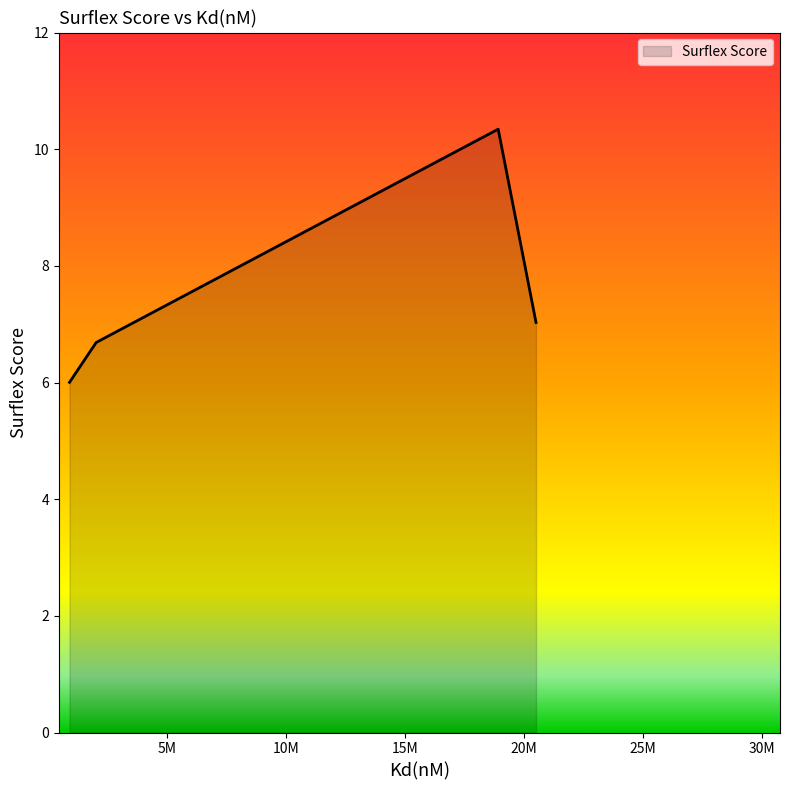

What is the difference between the maximum and minimum values?

4.3